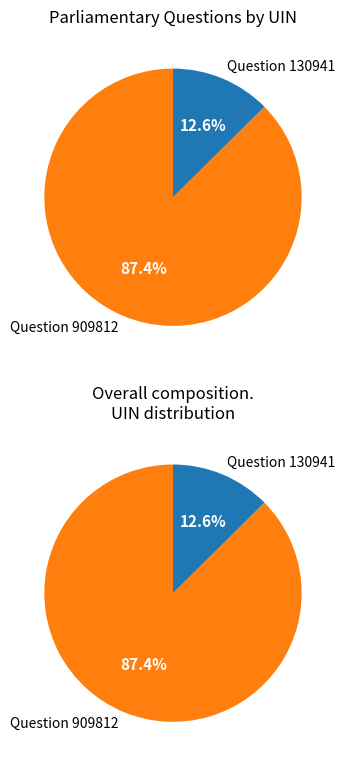

Between 909812 and 130941, which is larger?

909812